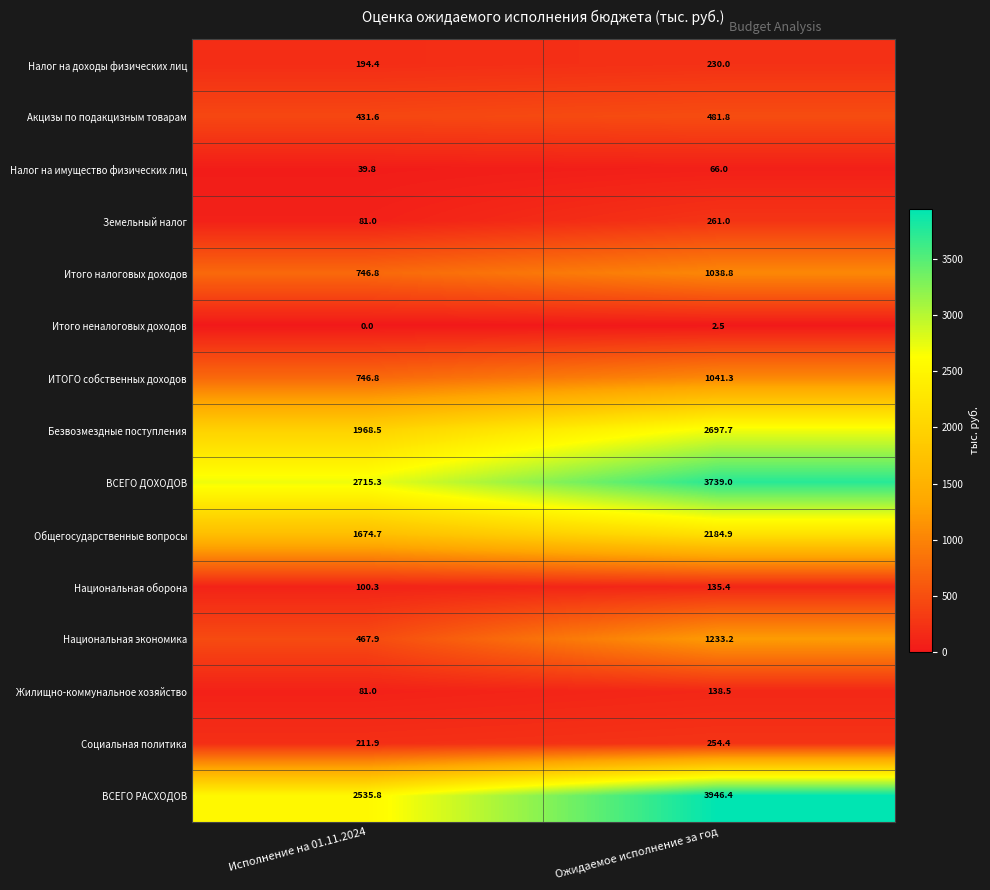

What value does the ВСЕГО ДОХОДОВ series have at Ожидаемое исполнение за год?

3739.0